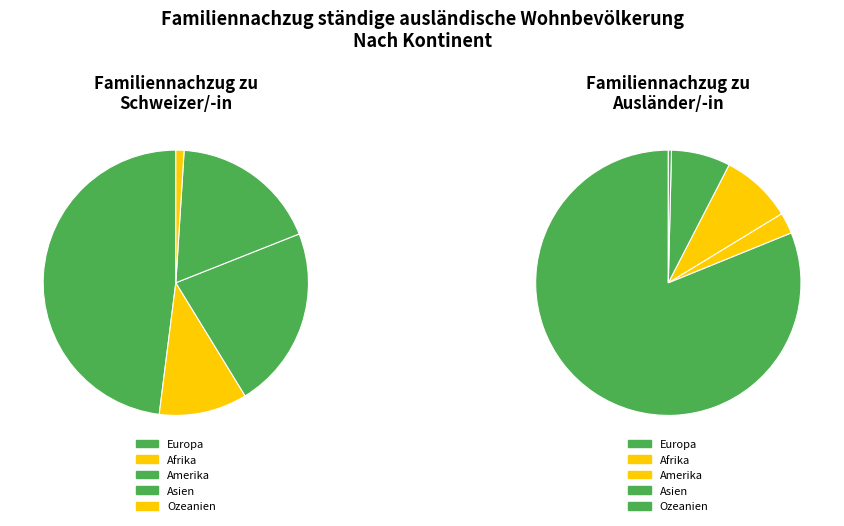

To the nearest percent, what portion does Afrika represent?

2%